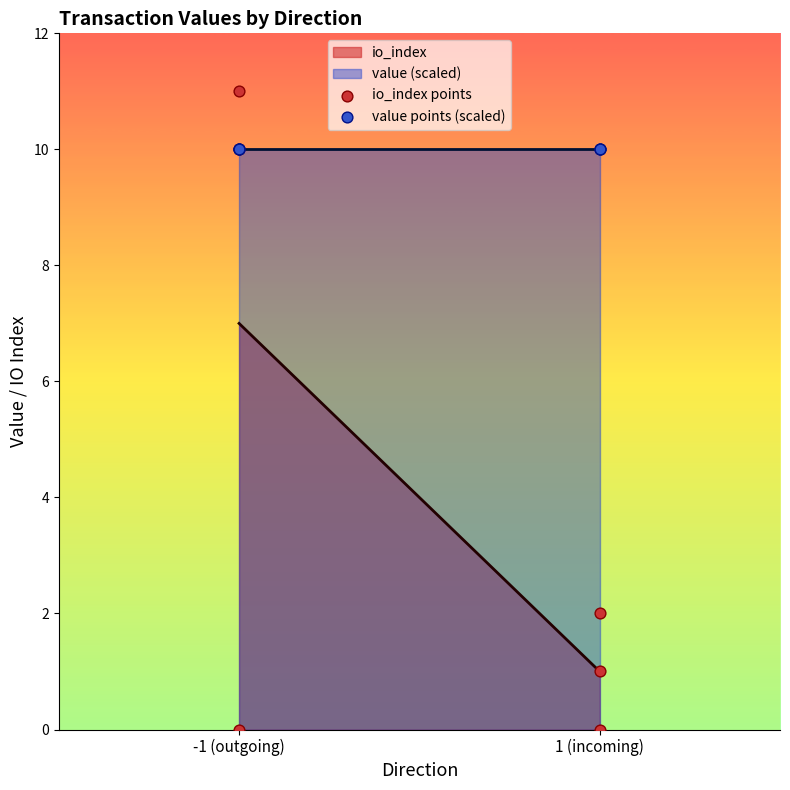

Which series has the largest Y range (max minus min)?

io_index points